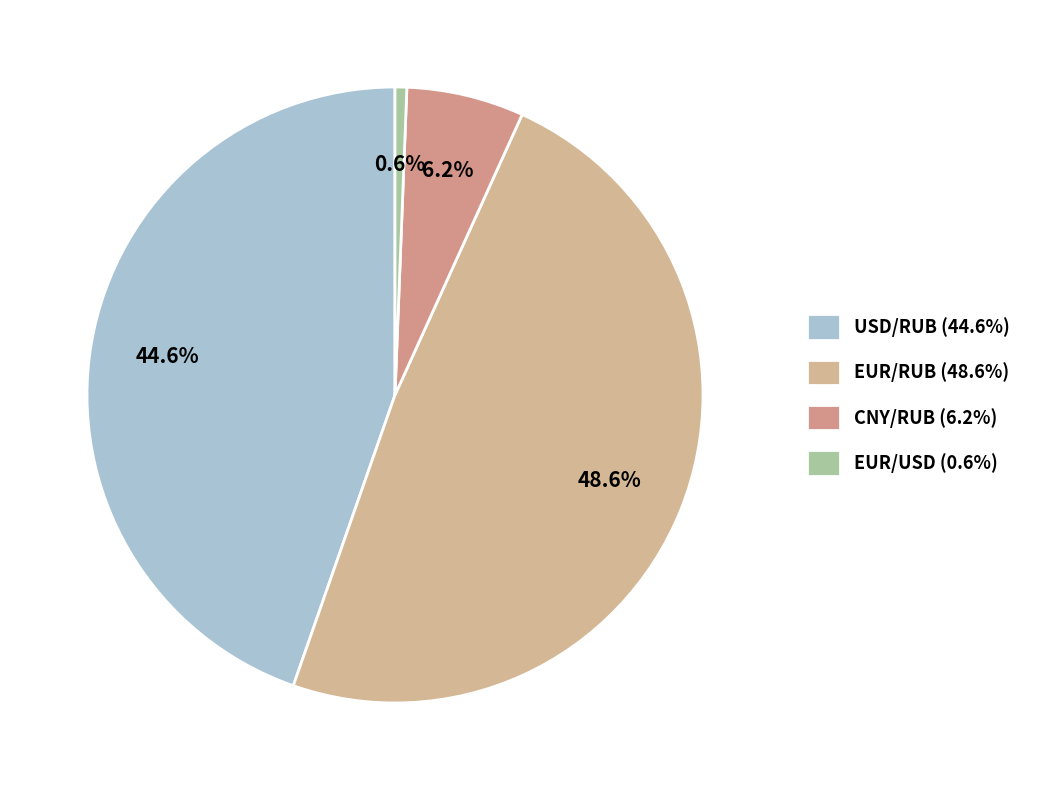

To the nearest percent, what portion does USD/RUB represent?

45%